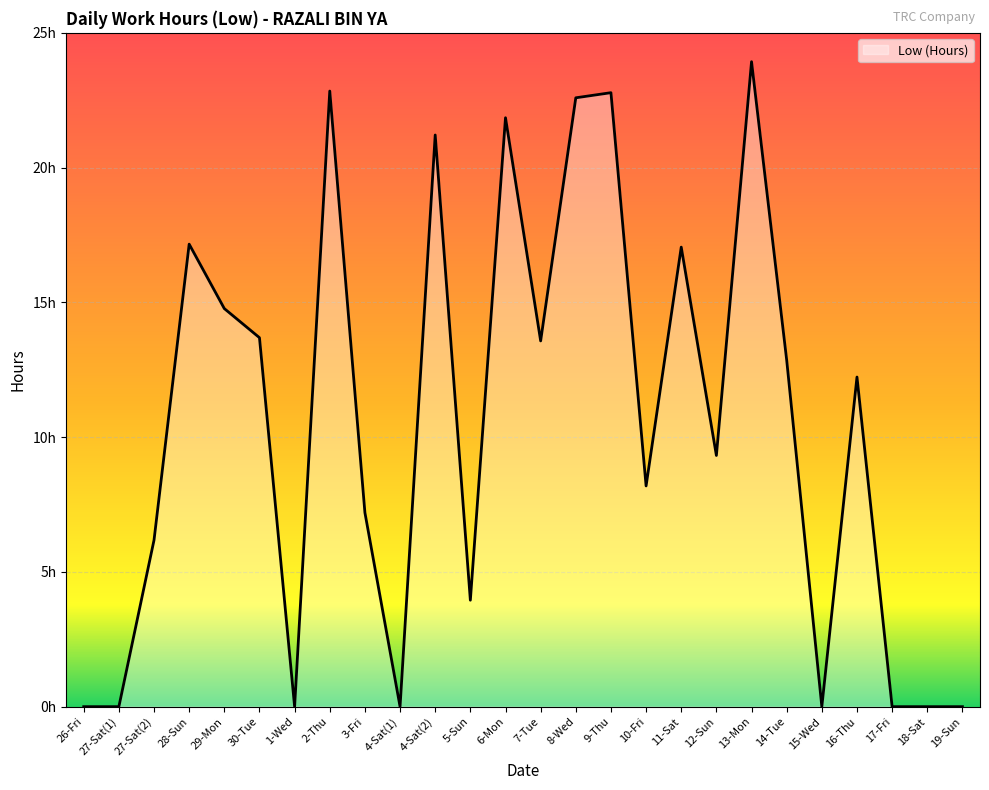

How many lines are shown in the chart?

1